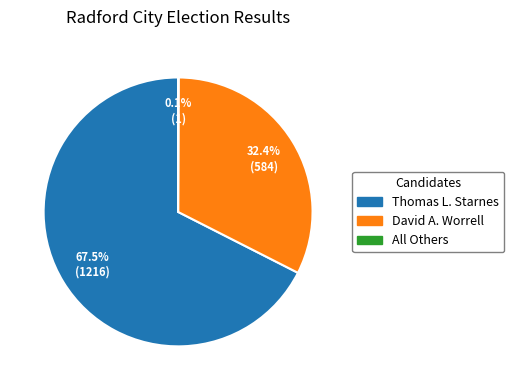

Which has a higher value, Thomas L. Starnes or David A. Worrell?

Thomas L. Starnes